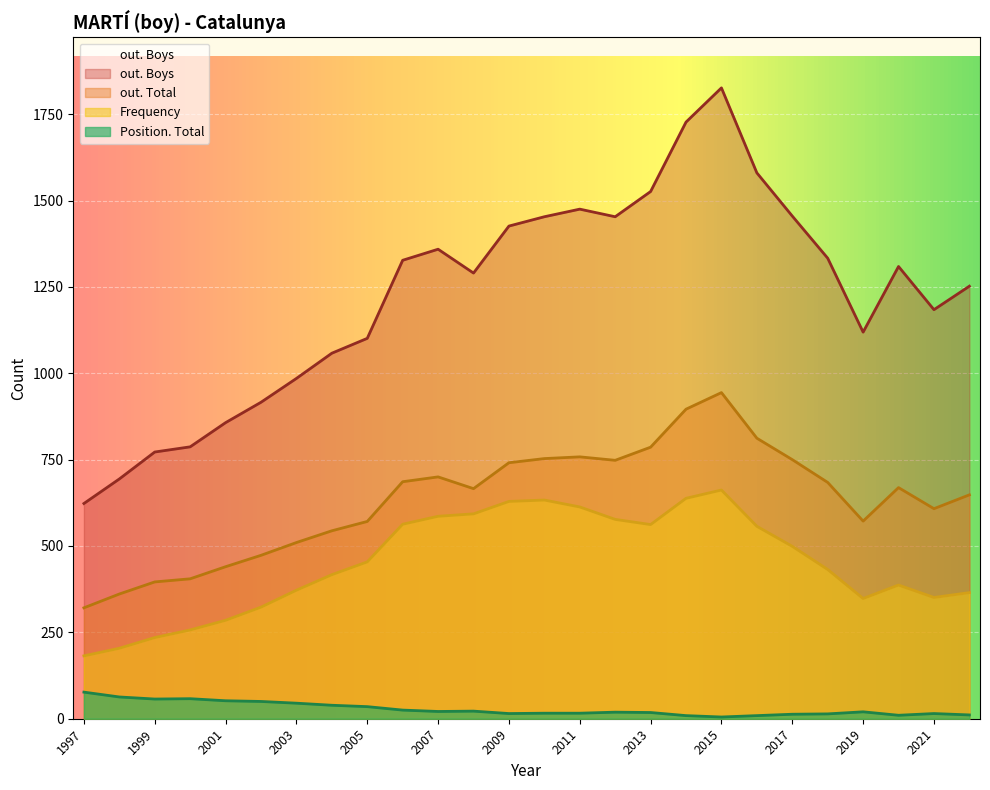

Rank the series at 2015 from lowest to highest value.

Position. Total, Frequency, out. Total, out. Boys